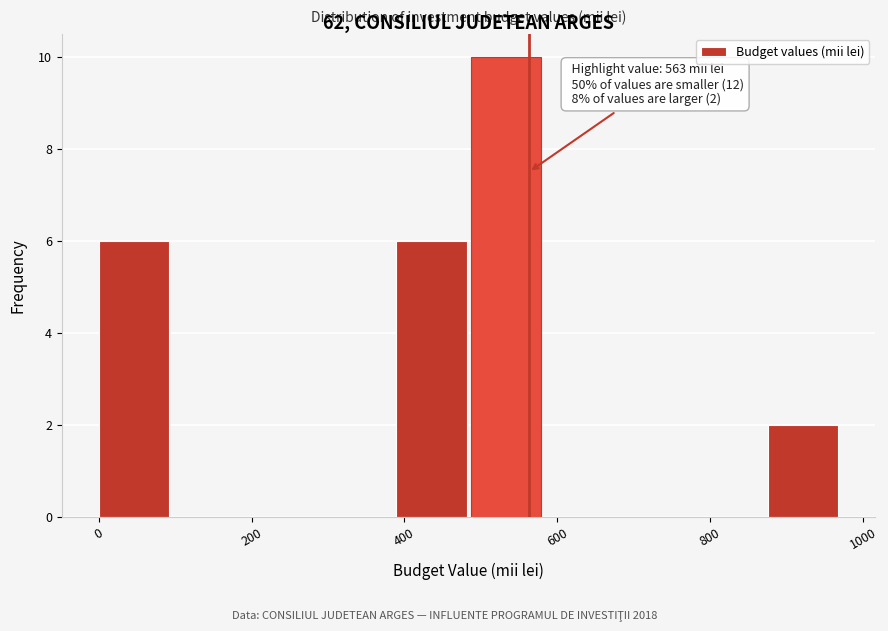

Which range on the x-axis has the tallest bar?

480 to 580